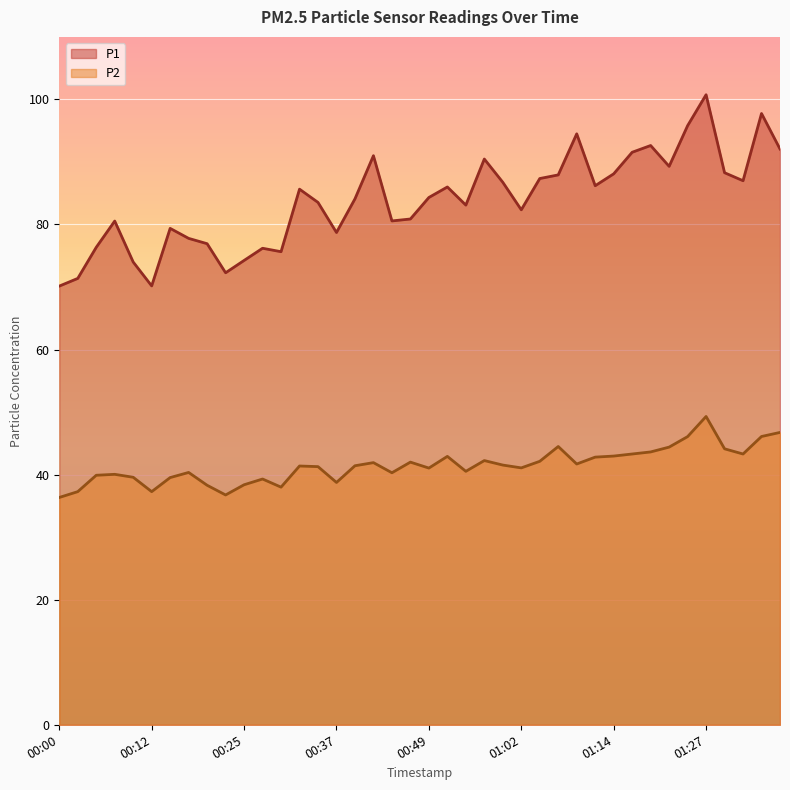

What is the minimum value shown in the chart?

36.4